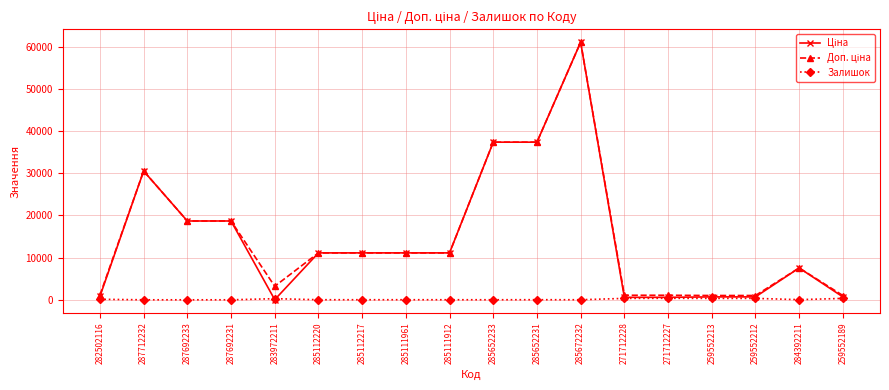

The Залишок series shows 12.0 at 285652233. True or false?

True